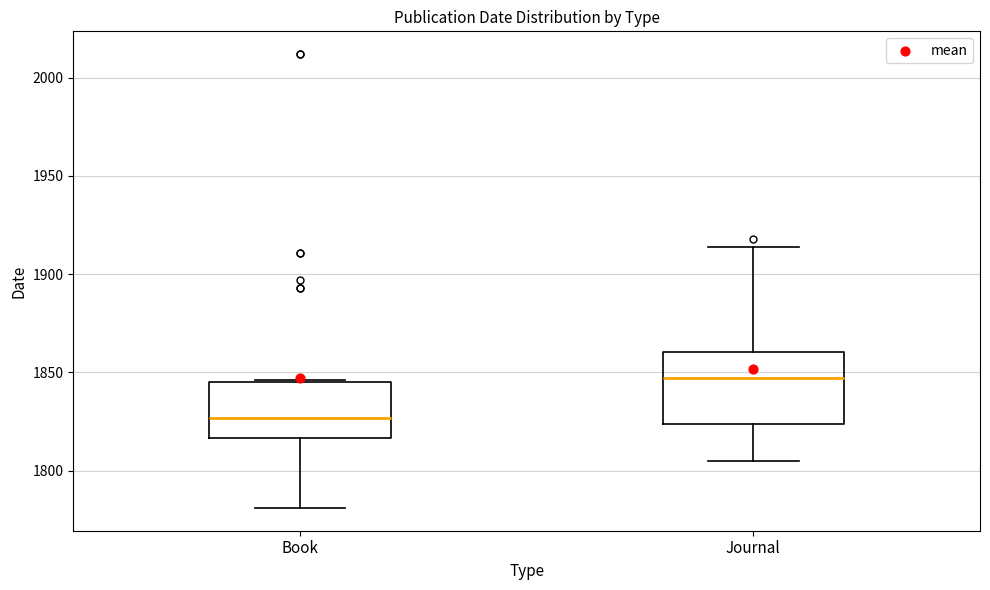

Where is the upper edge of the box for Book on the y-axis? The values are not printed on the chart, so give them approximately, as read against the axis.

1845